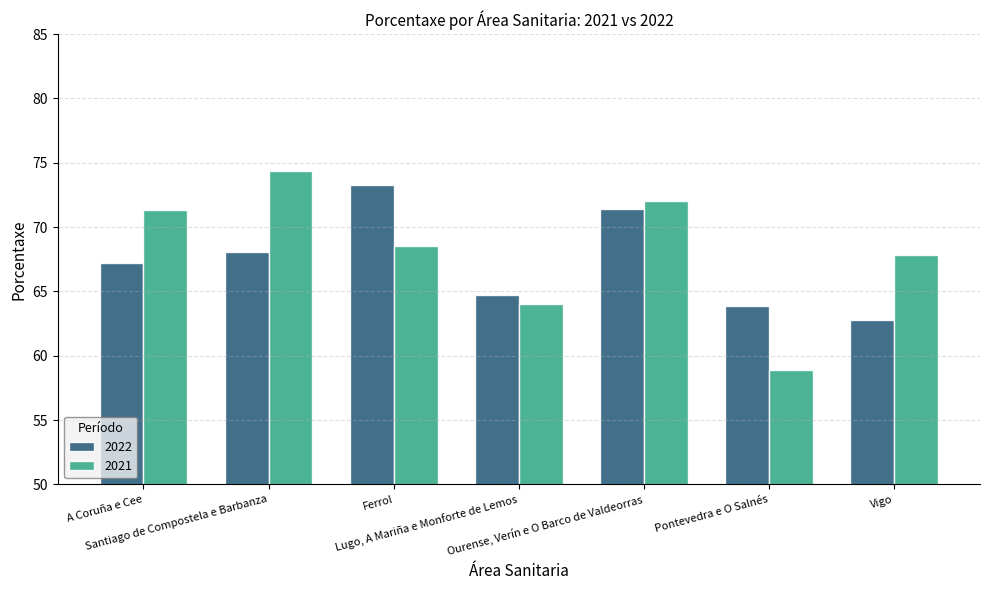

Where is 2022 nearest to the value 68?

Santiago de Compostela e Barbanza